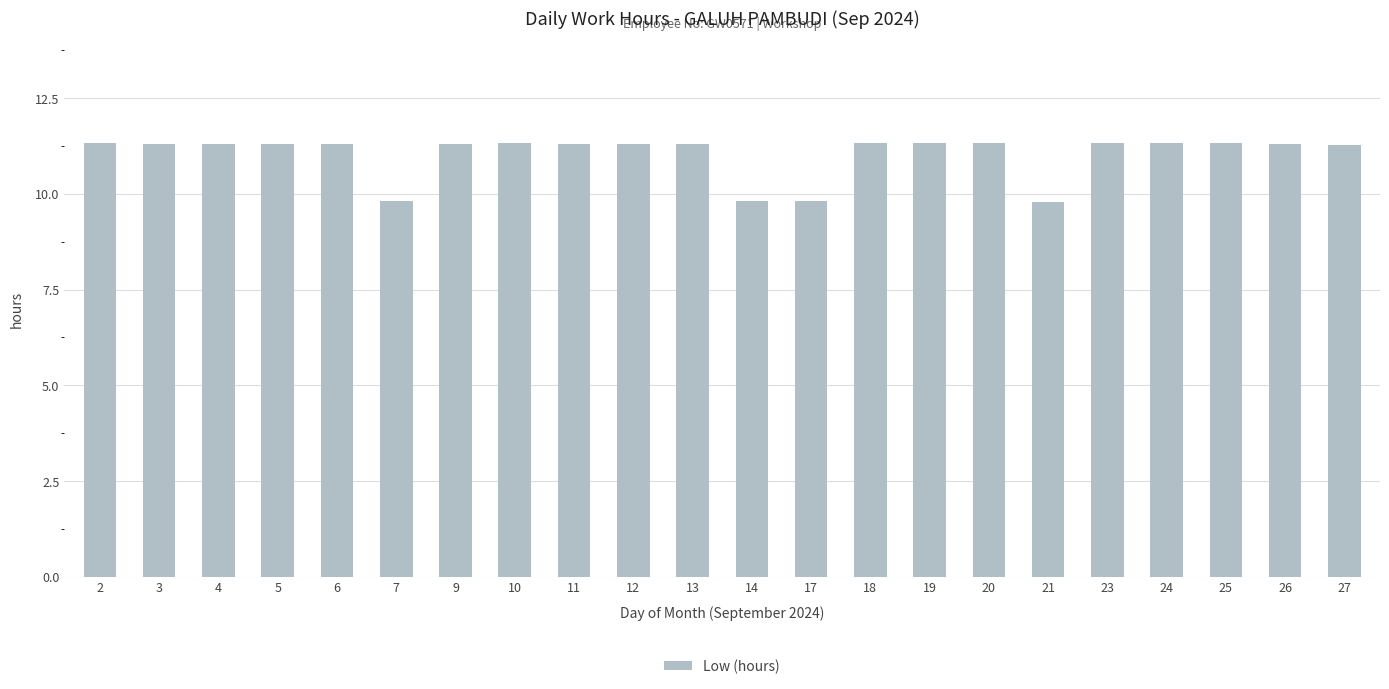

What is the sum of the values at 26 and 19?

22.6